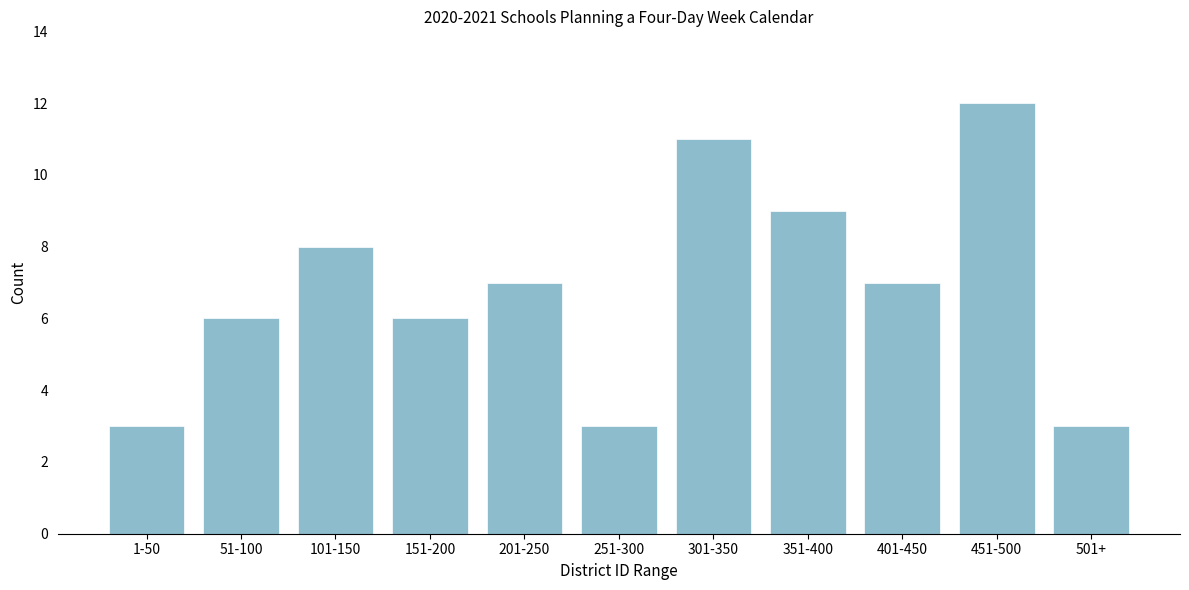

Reading right to left, what are all the values shown in this chart?

3	12	7	9	11	3	7	6	8	6	3